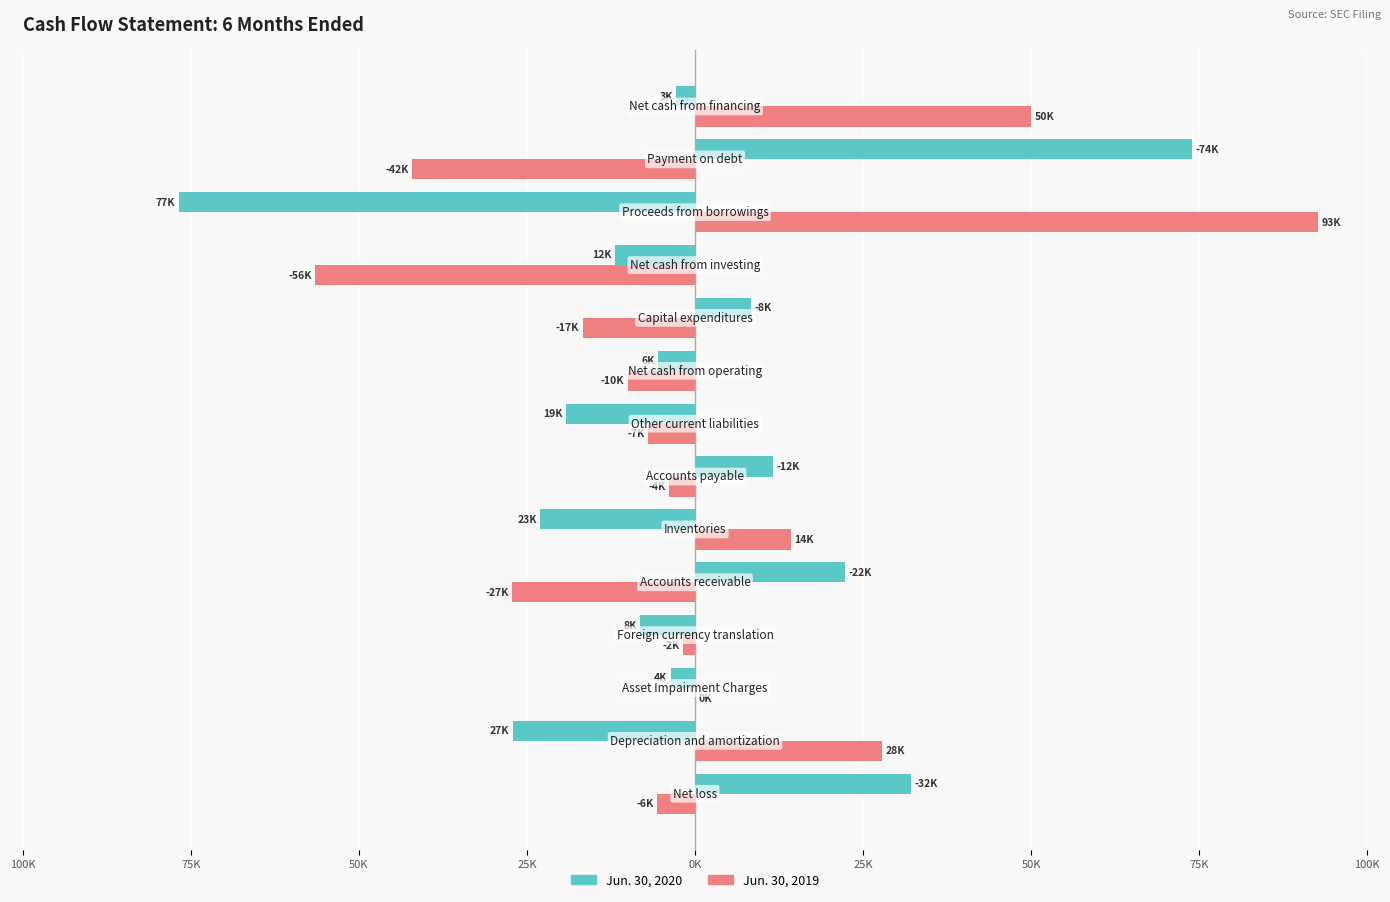

What is the difference between the second highest and minimum values in the Jun. 30, 2019 series?

106531